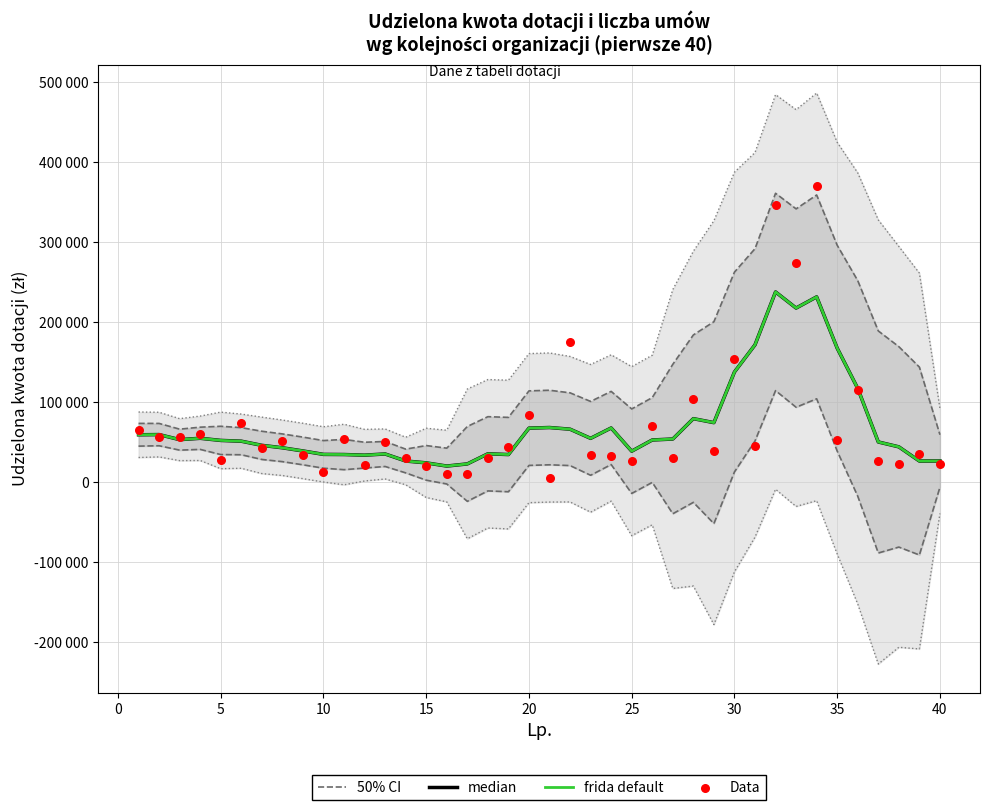

At how many categories does at least one series exceed 257113?

3